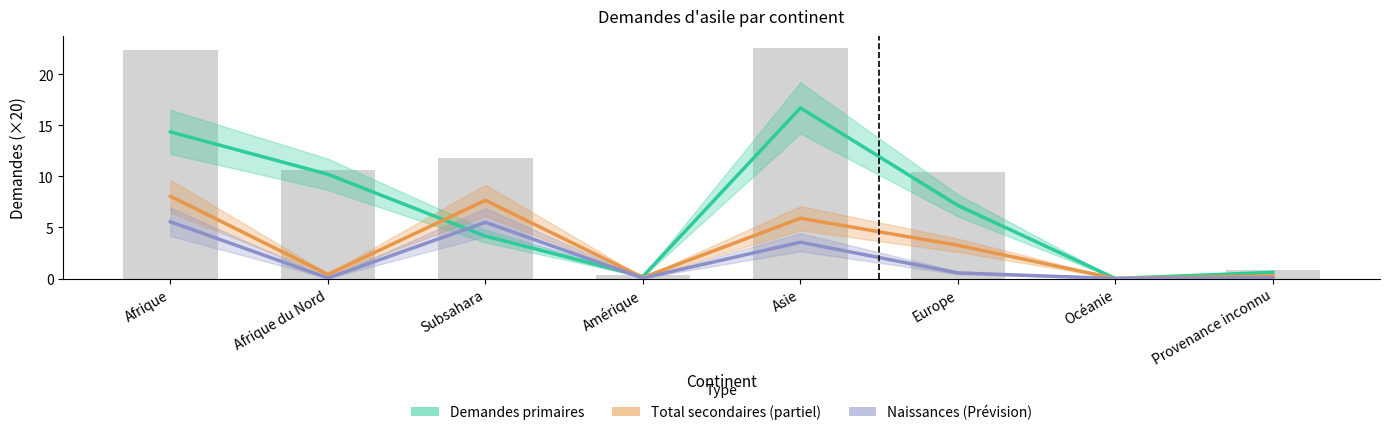

Rank the categories by Demandes primaires (Estimate) value from highest to lowest.

Asie, Afrique, Afrique du Nord, Europe, Subsahara, Provenance inconnu, Amérique, Océanie